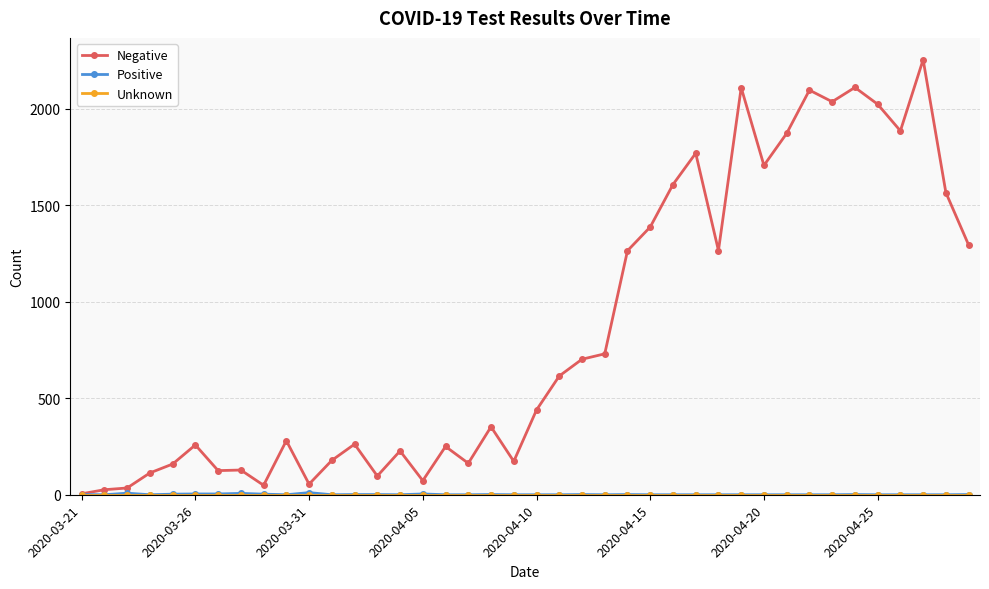

What is the value of the Negative point at the 20th from the left?

173